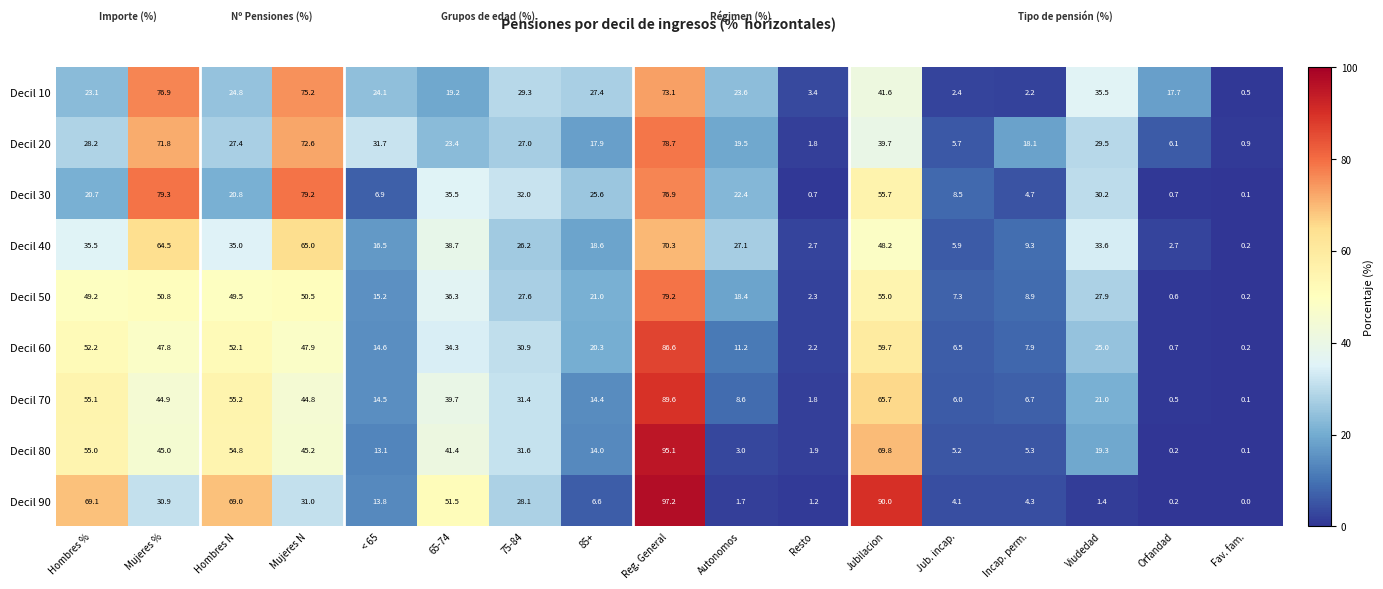

The Decil 20 series shows 71.8 at Mujeres %. True or false?

True